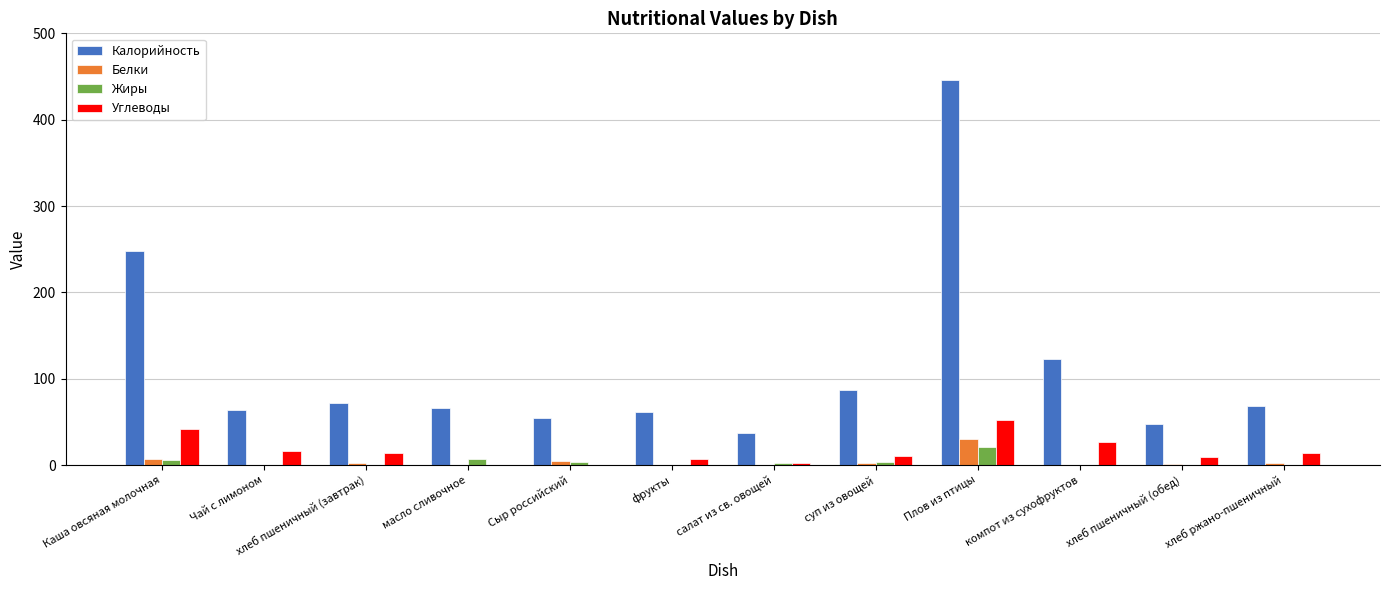

What is the maximum value for Белки?

30.0